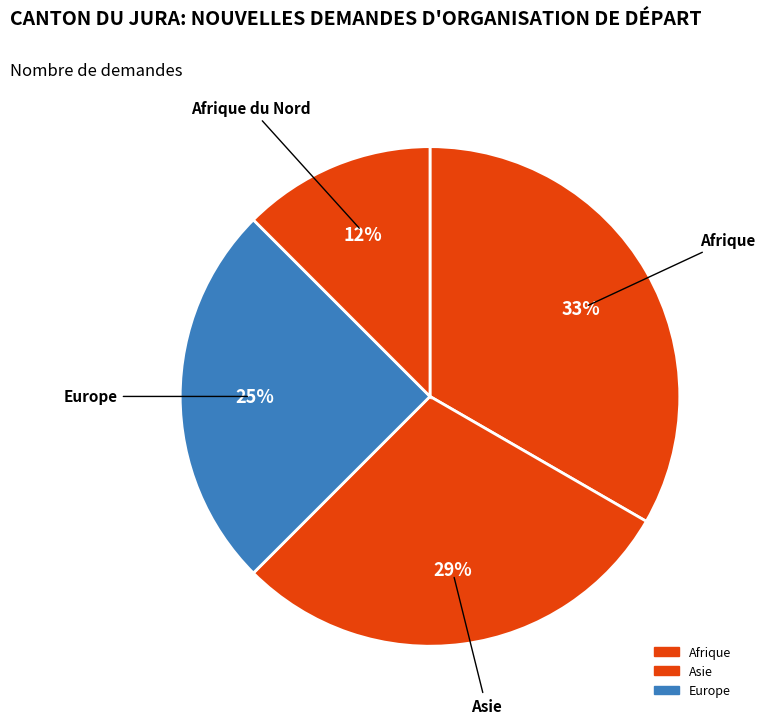

Count the number of slices in the pie.

4